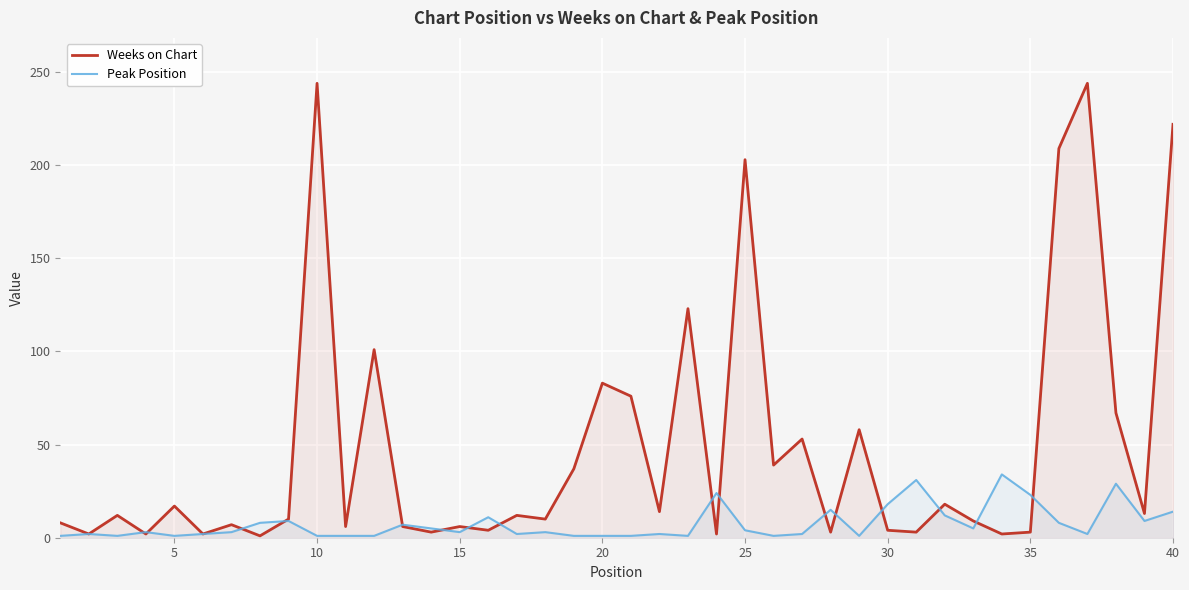

Count the number of categories in the chart.

40